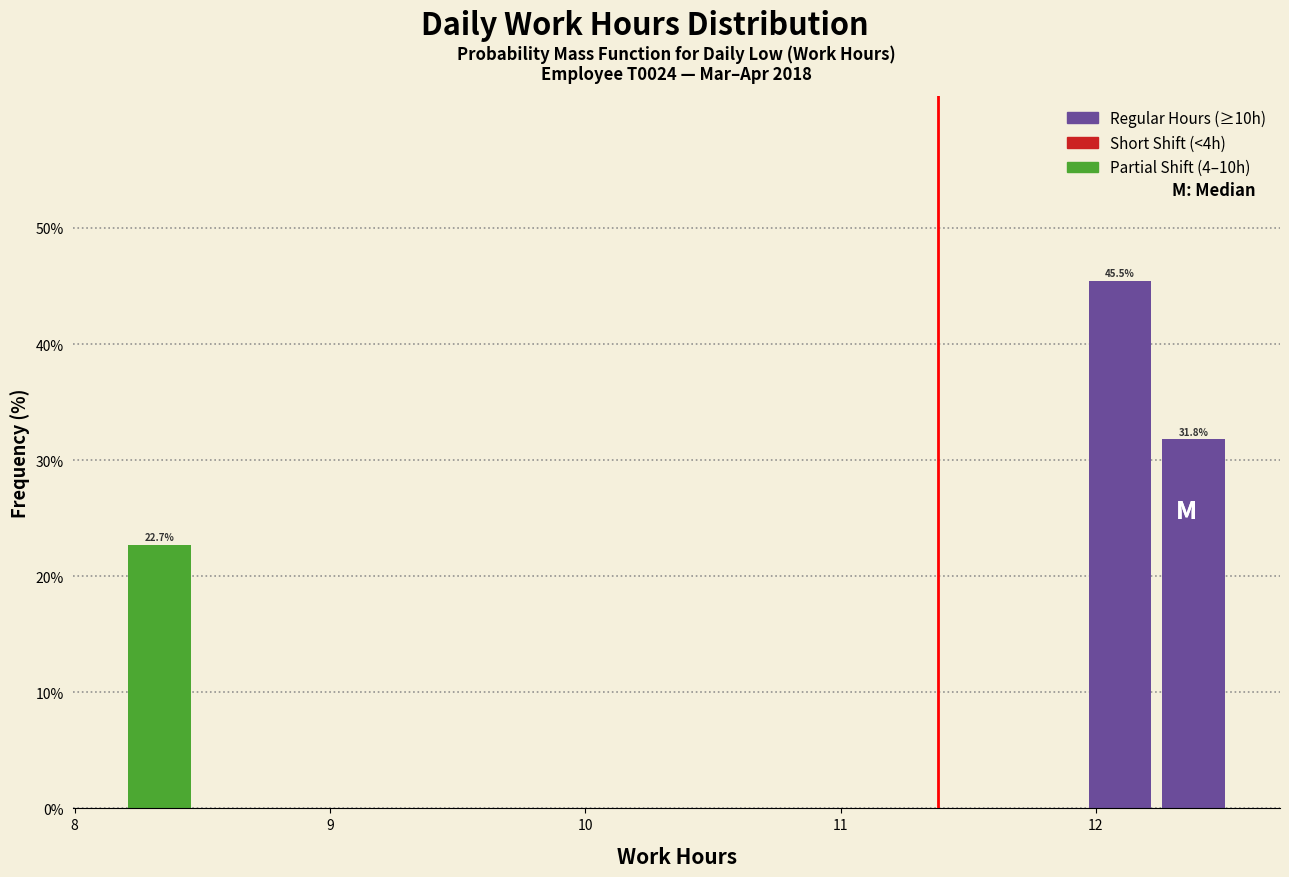

Around what value on the x-axis is the tallest bar? Give the approximate position of its centre, as read against the axis.

12.1